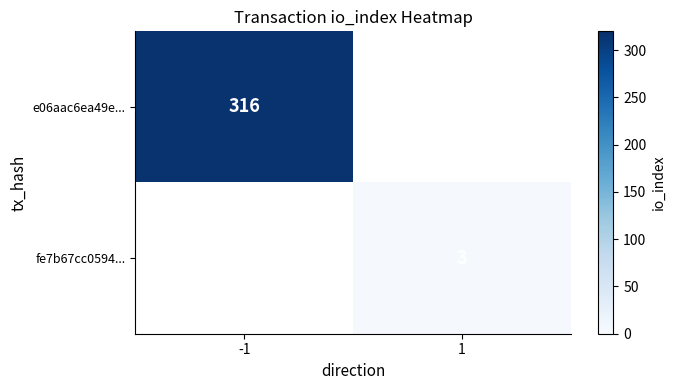

Which category has the highest value across all series?

-1